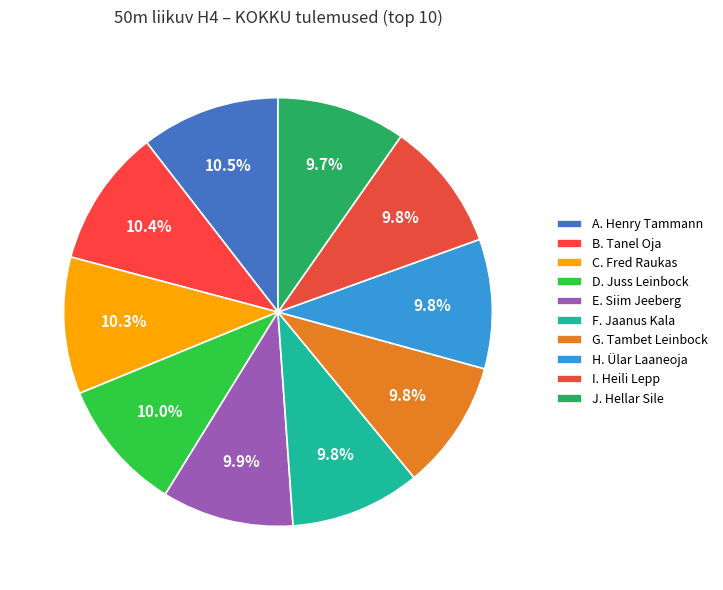

How many slices are in this pie chart?

10